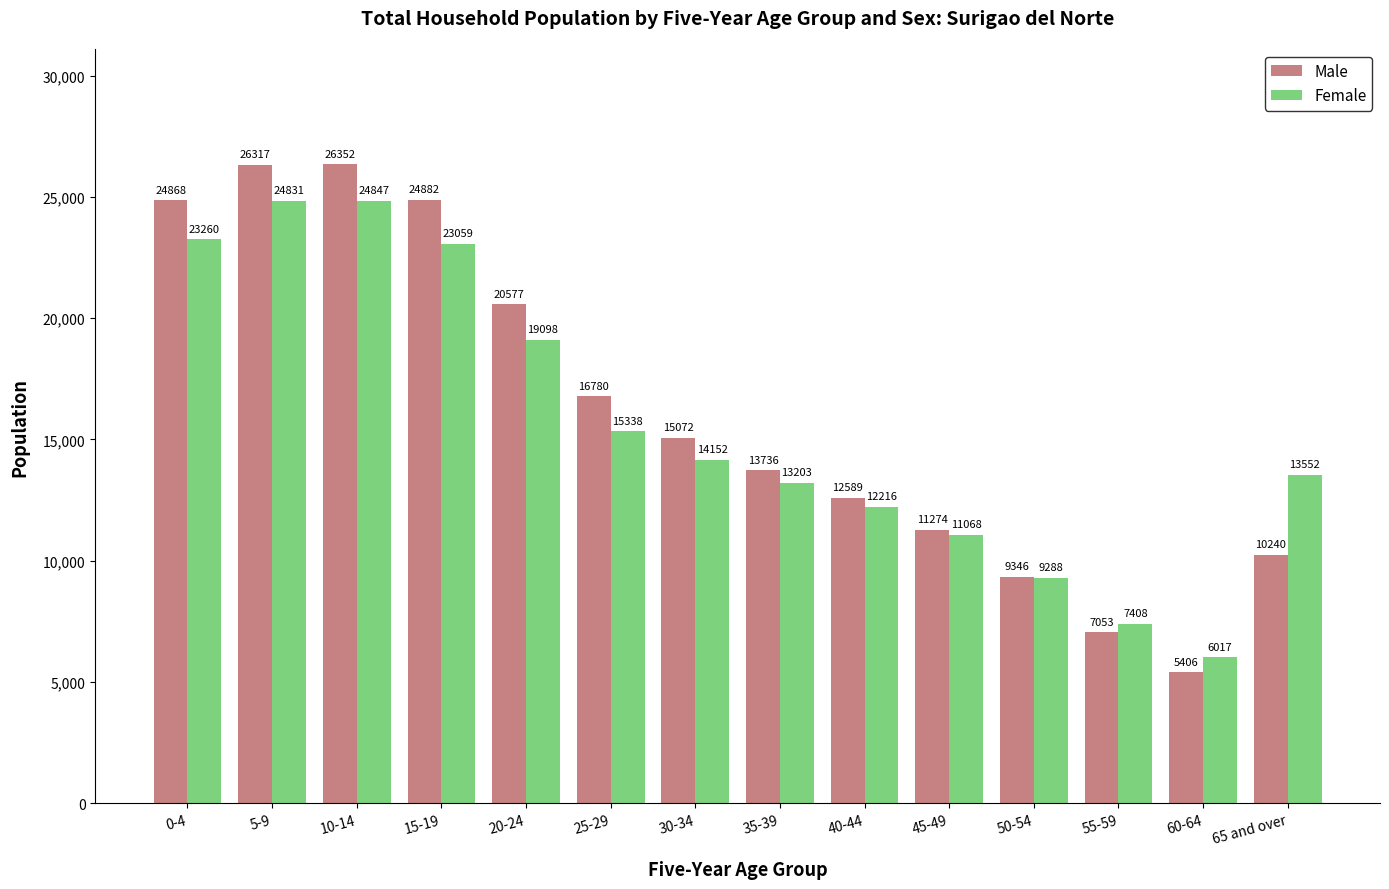

How many distinct data groups are displayed?

2